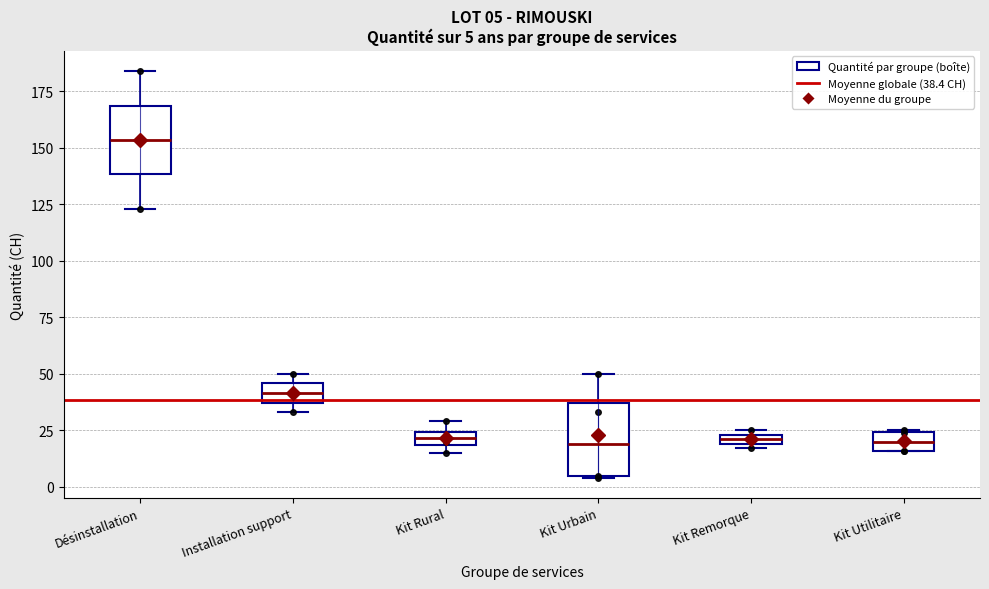

Which box has the highest median line?

Désinstallation